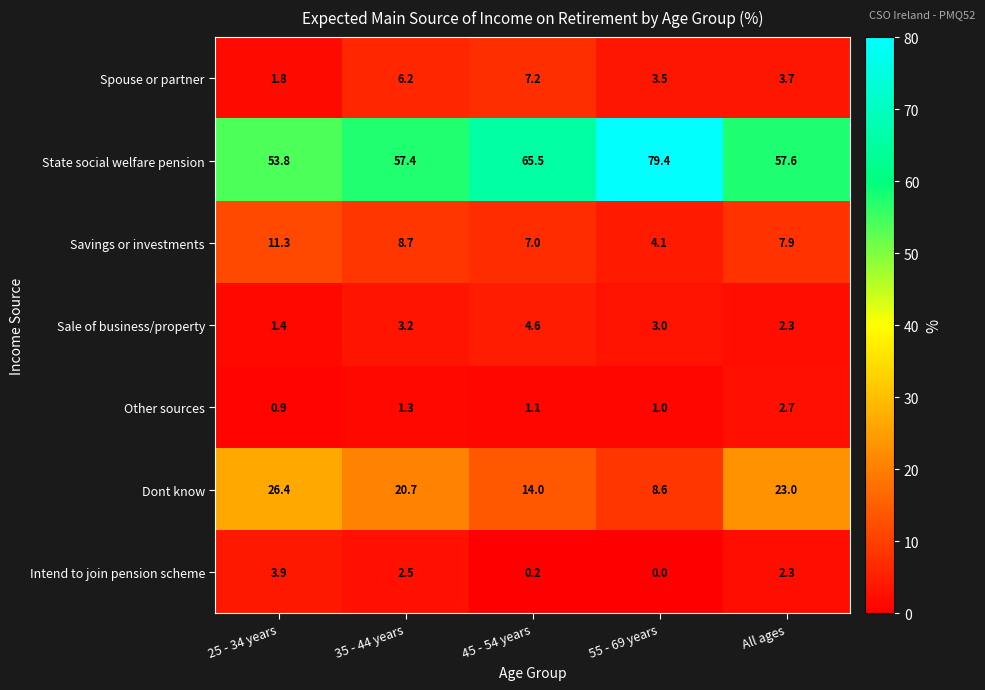

What is the maximum value for Sale of business/property?

4.6